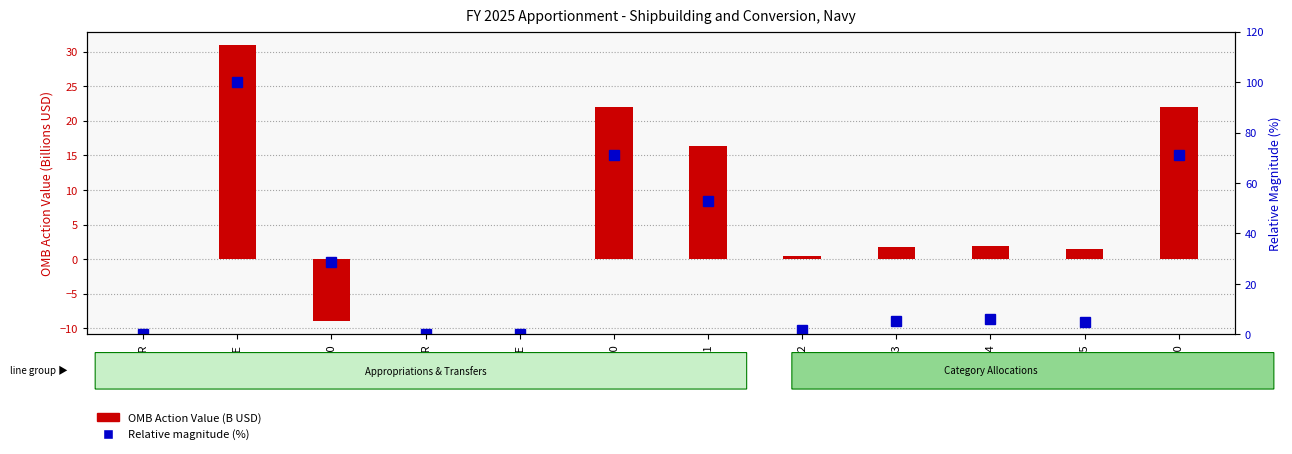

True or false: Relative magnitude (%) has a value of 48.2 at 1134-E.

False